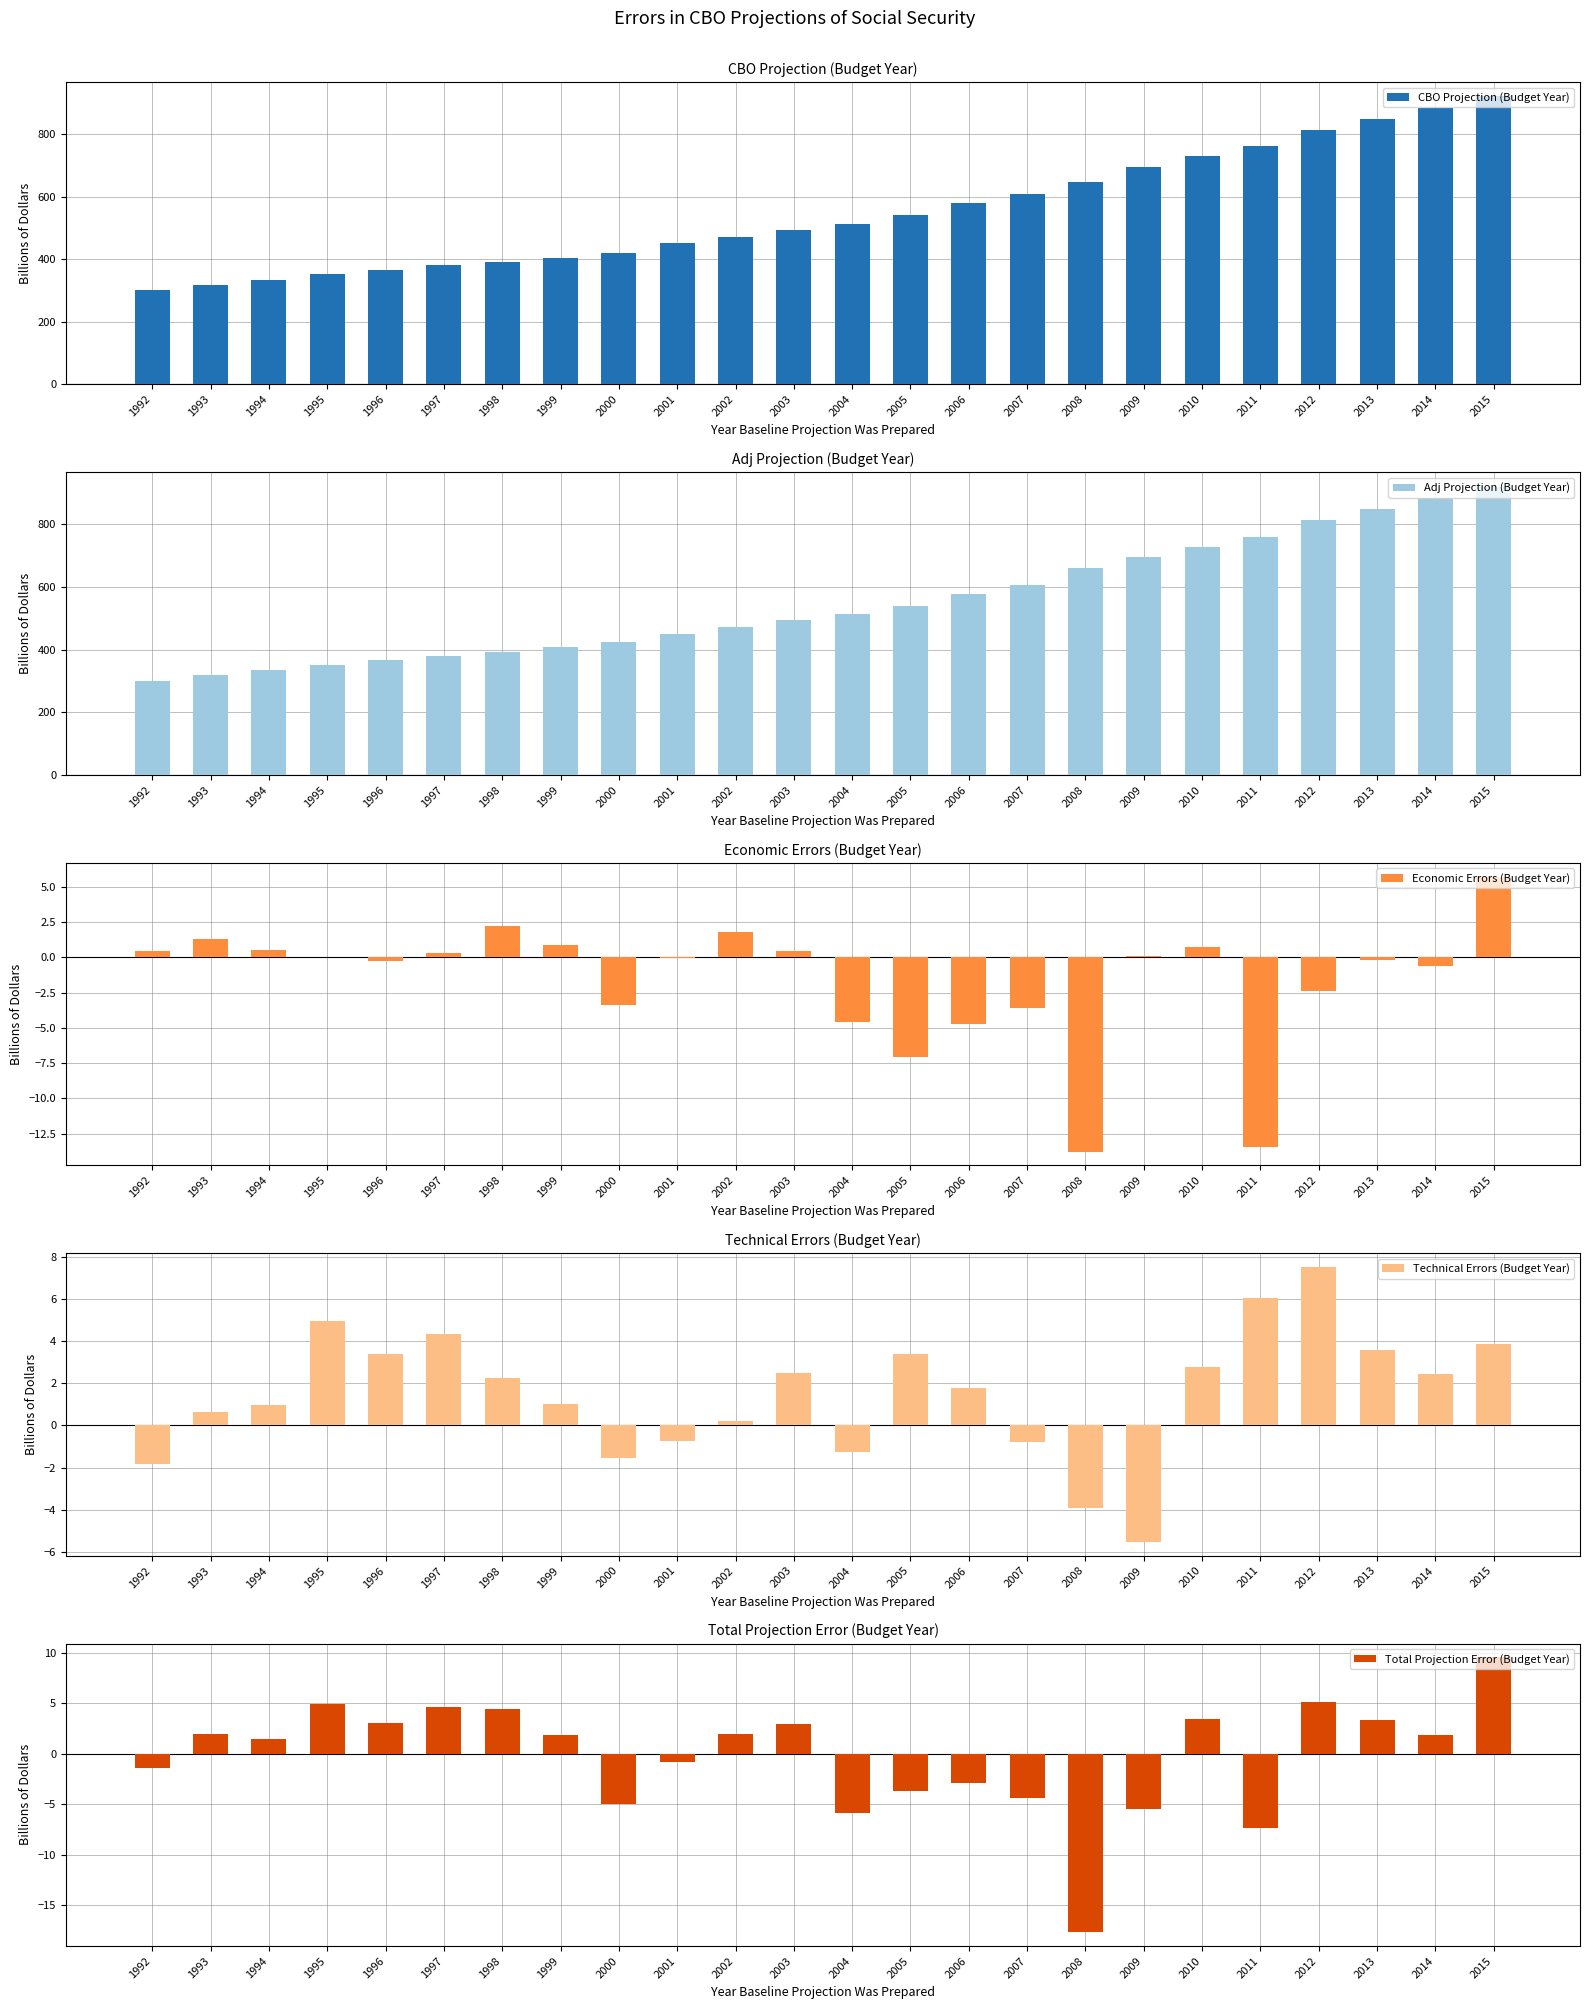

At how many categories does at least one series exceed 642?

8